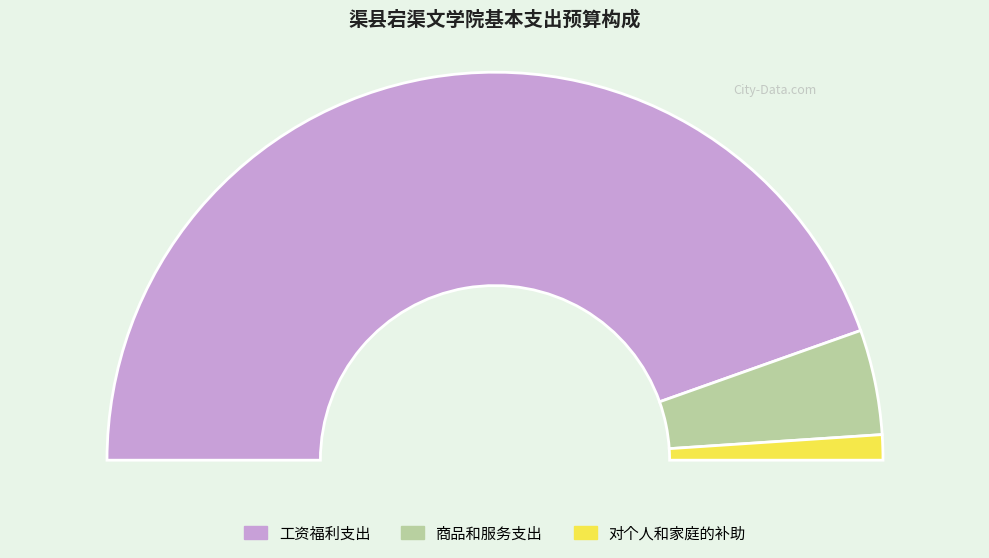

What is the change in value from 工资福利支出 to 商品和服务支出?

-44.8